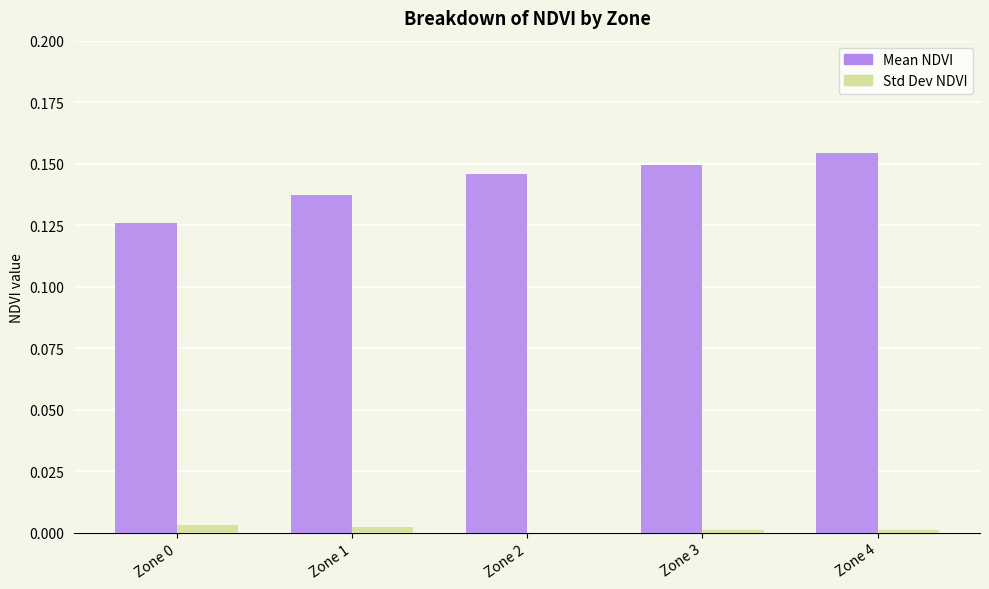

The value of Std Dev NDVI at Zone 0 is 0.0. True or false?

True